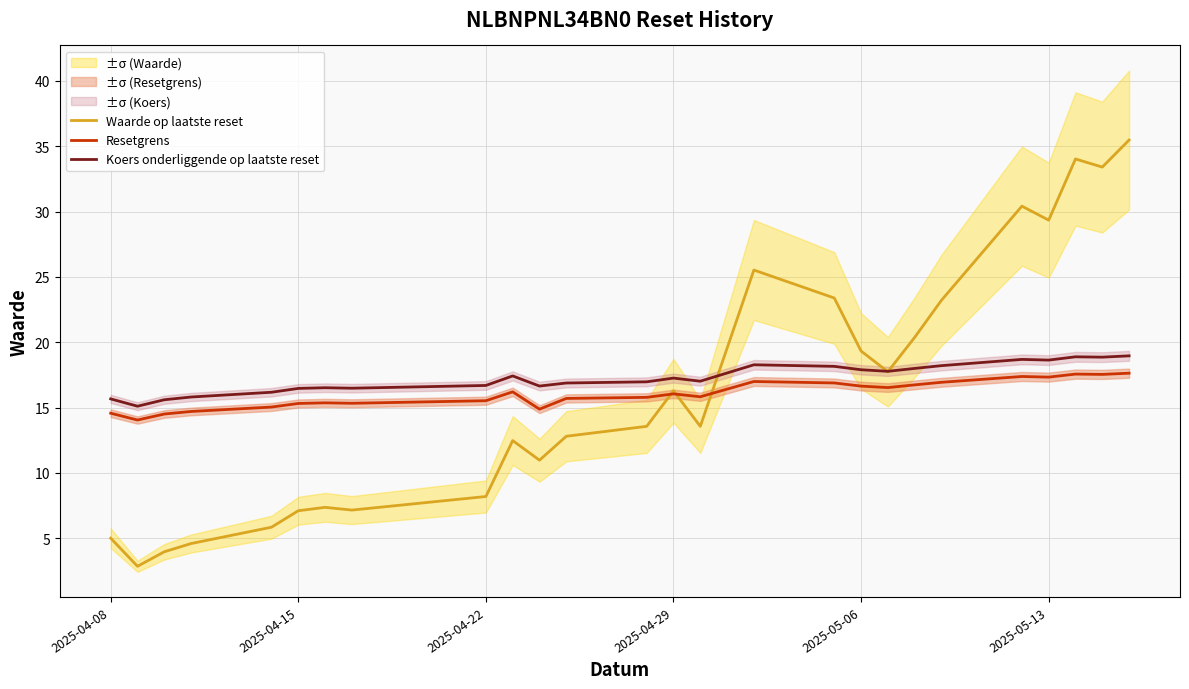

What is the difference between the second highest and minimum values in the Koers onderliggende op laatste reset series?

3.8